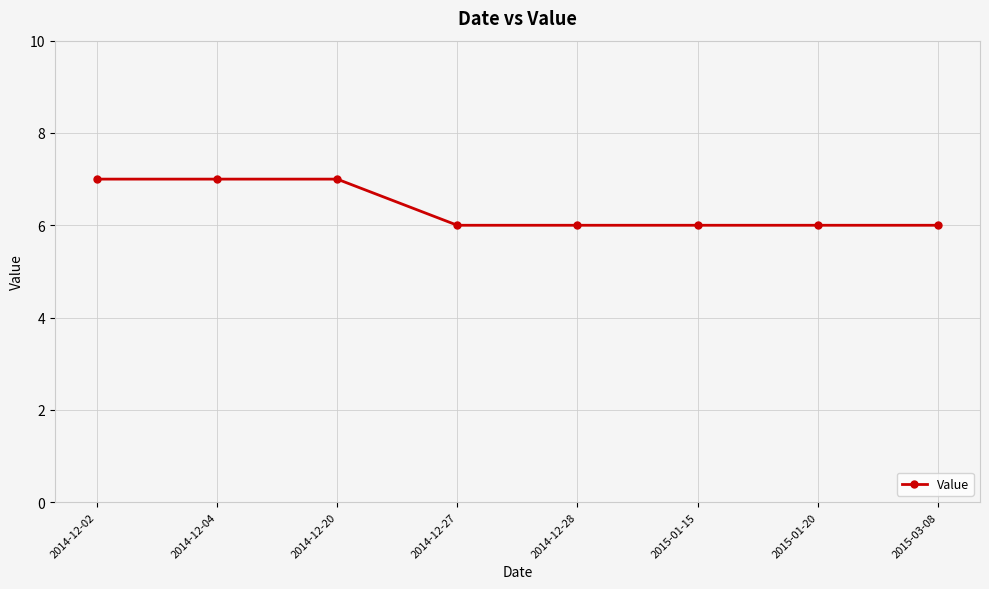

Reading right to left, what are all the values shown in this chart?

2015-03-08=6	2015-01-20=6	2015-01-15=6	2014-12-28=6	2014-12-27=6	2014-12-20=7	2014-12-04=7	2014-12-02=7